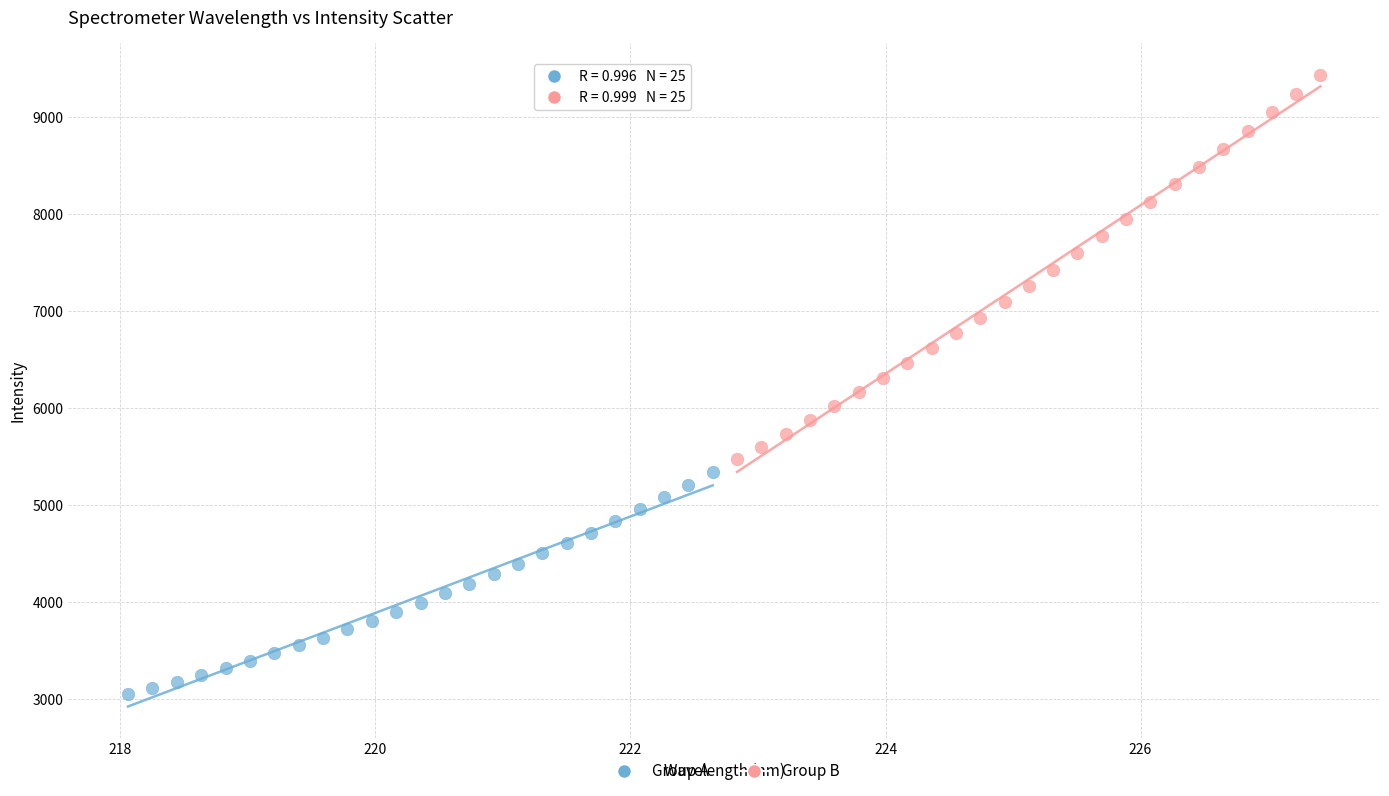

Which series has the largest Y range (max minus min)?

Group B